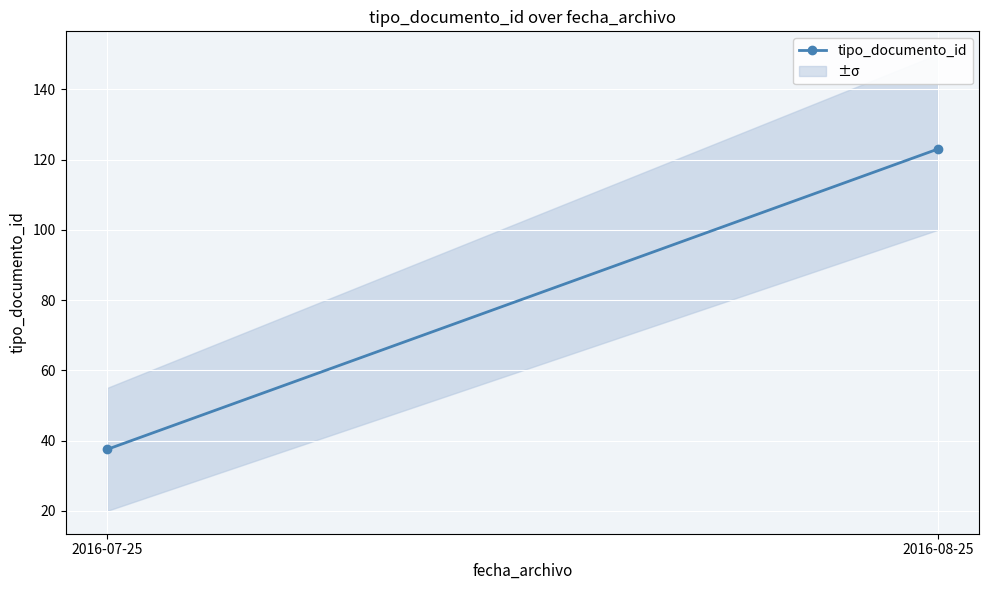

The chart shows a value of 17.0 at 2016-07-25. True or false?

False